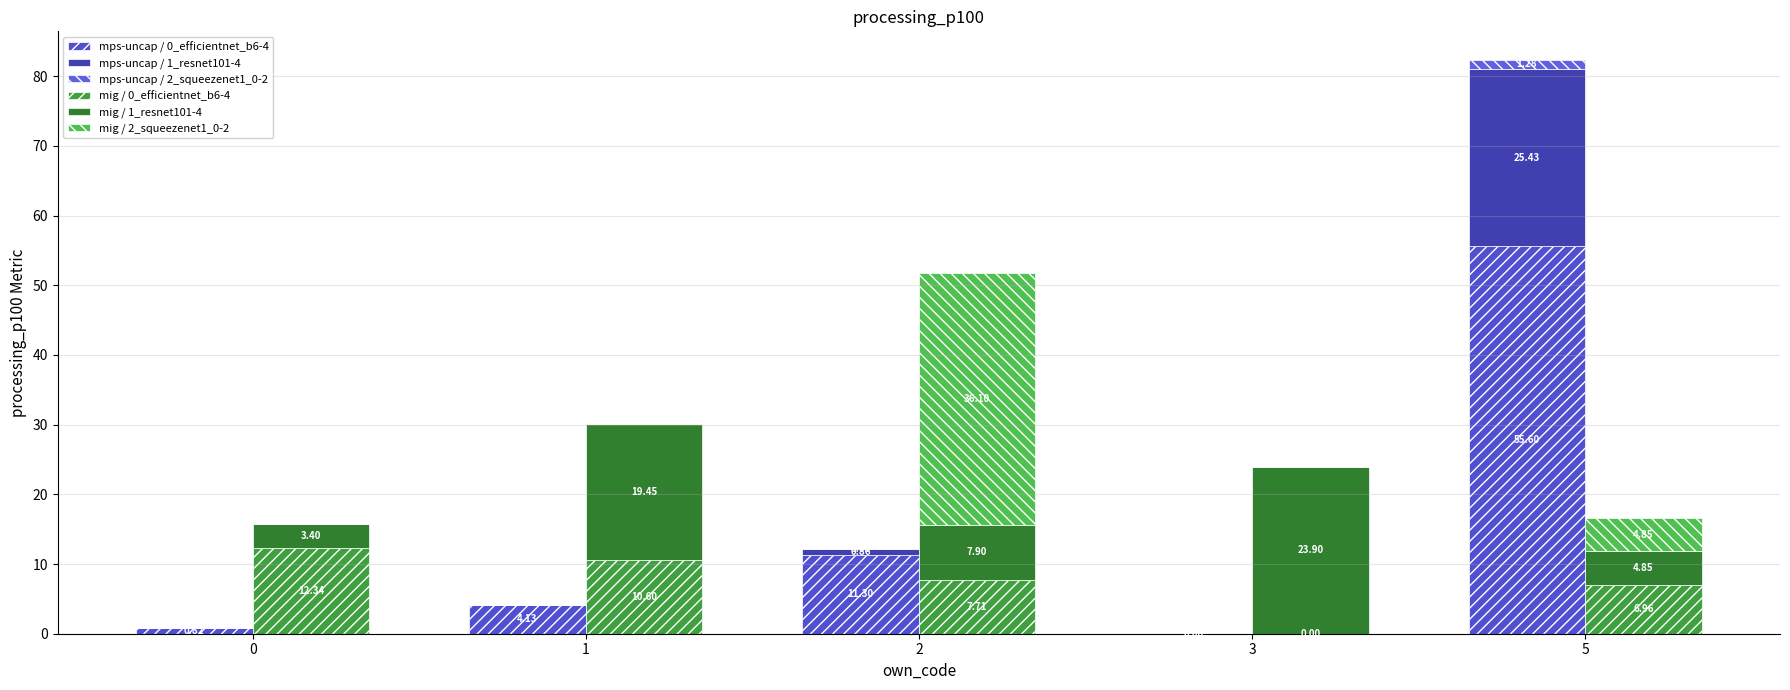

What is the difference between the maximum and second lowest values in the mps-uncap / 2_squeezenet1_0-2 series?

1.3